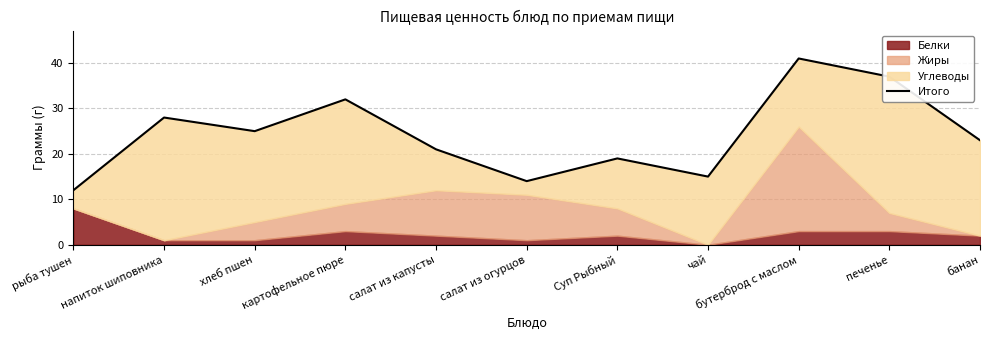

What is the value of the 7th point from the left?

19